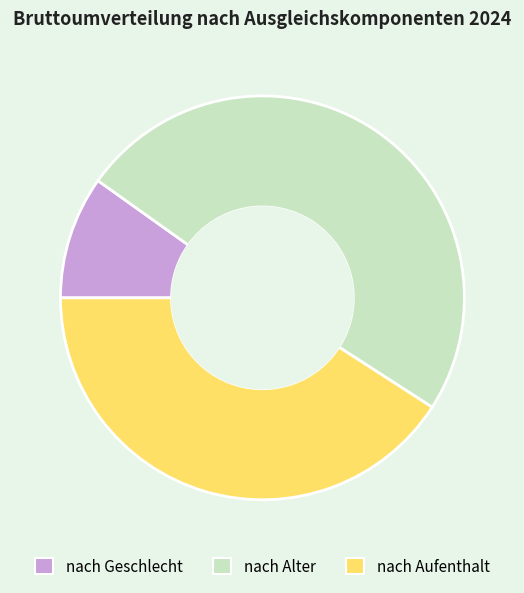

Is there a majority slice in this chart?

No